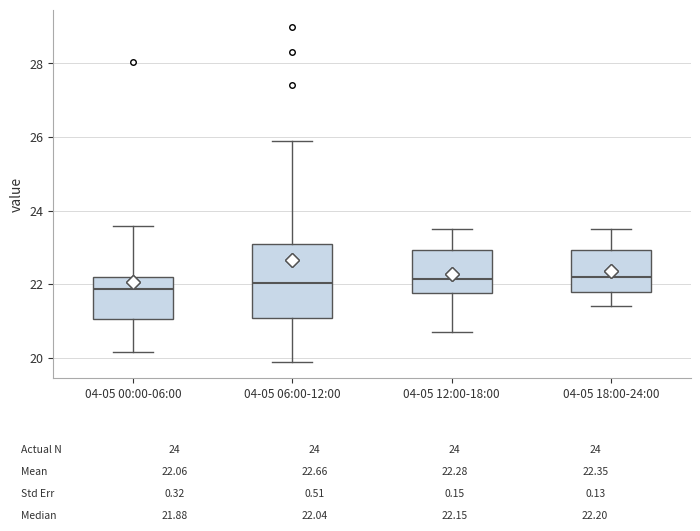

Which box is the tallest, from its lower edge to its upper edge?

04-05 06:00-12:00